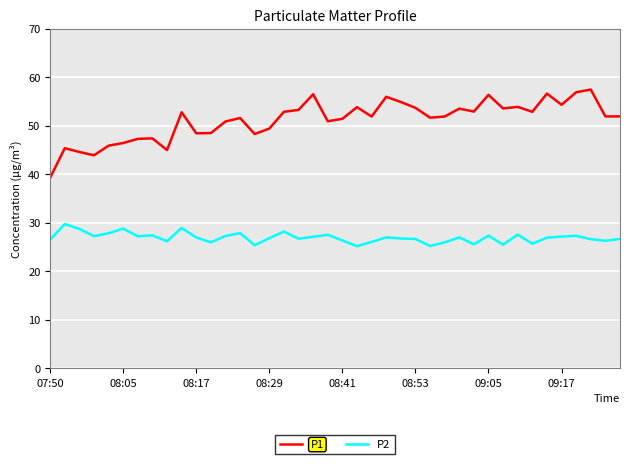

Rank the series by their average value, from highest to lowest.

P1, P2